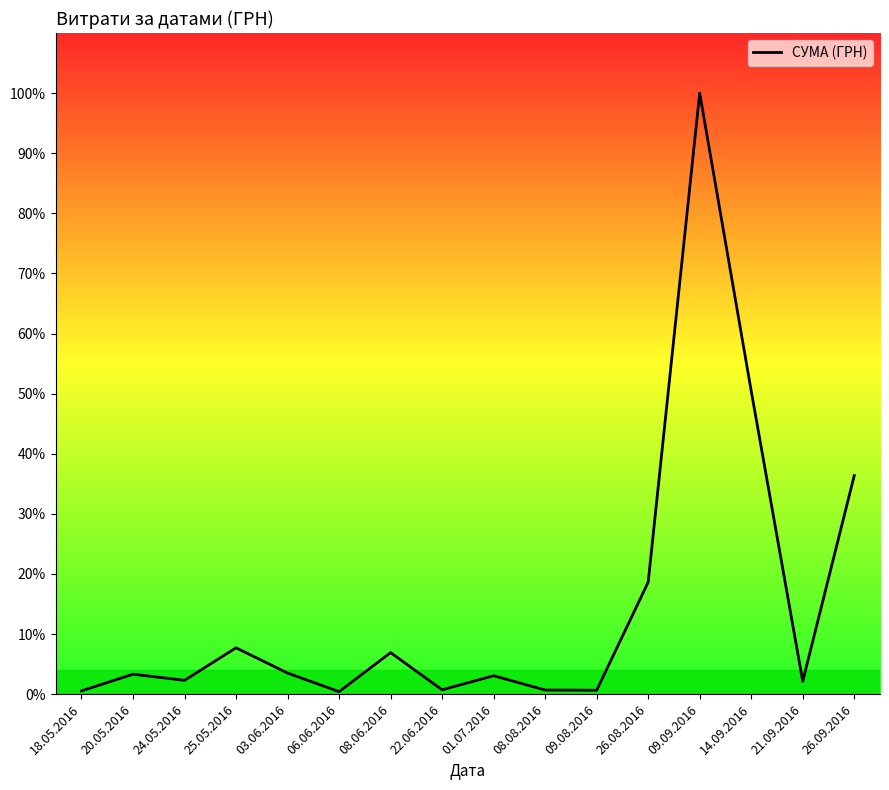

Does the chart display data point markers on the line(s)?

No